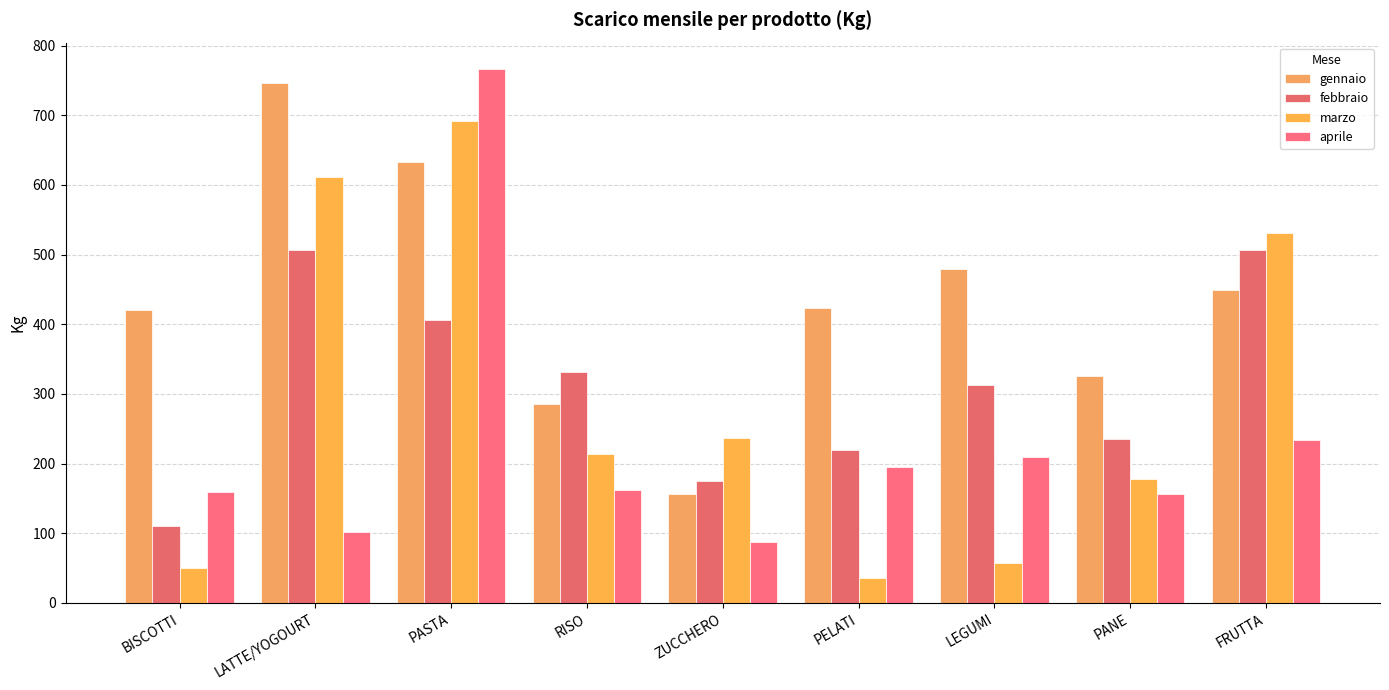

What is the difference between the highest and lowest values at PASTA?

359.5